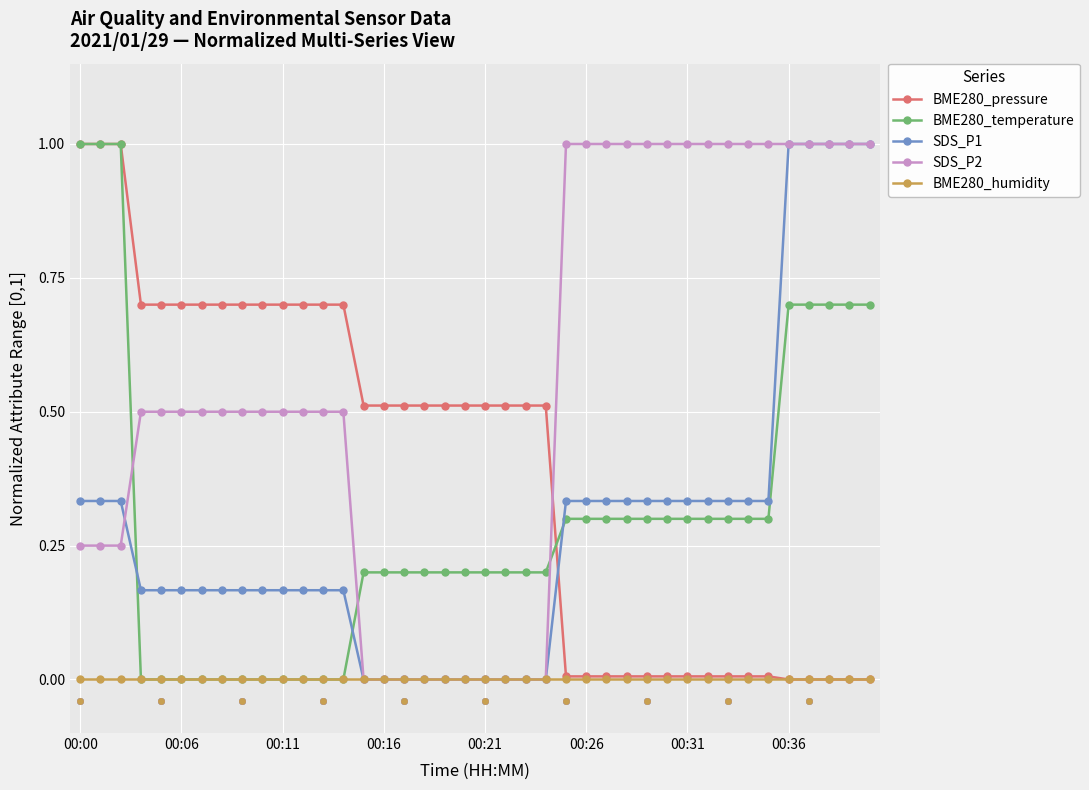

True or false: SDS_P2 has a value of 0.5 at 00:21.

False